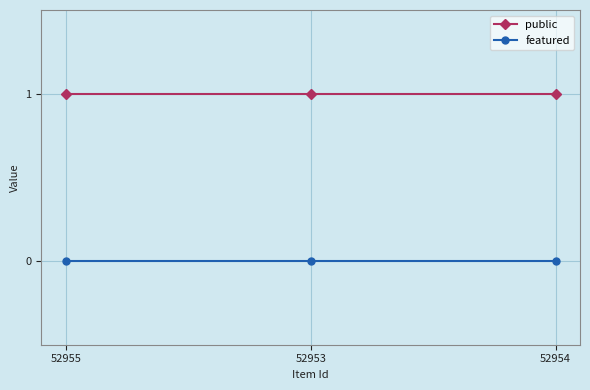

Rank the series at 52955 from lowest to highest value.

featured, public